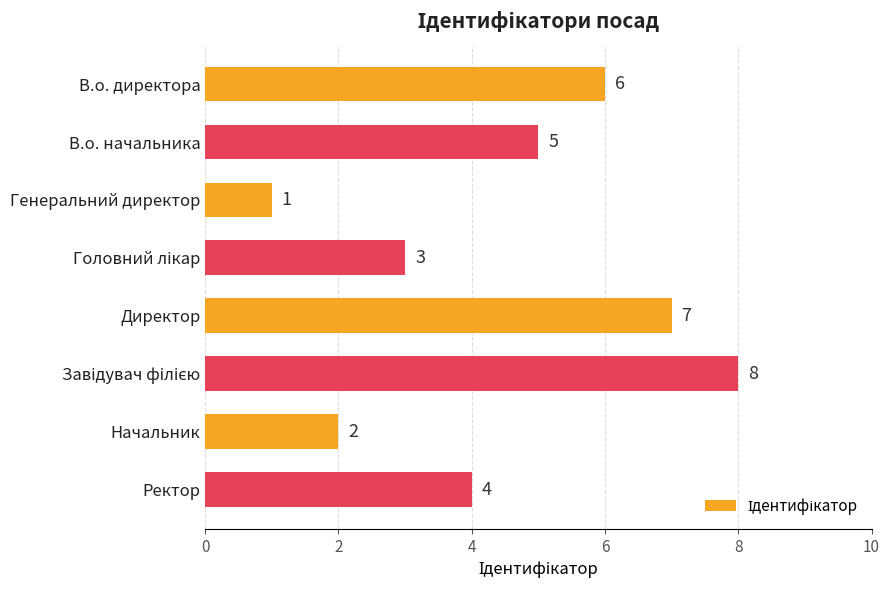

What is the label of the 3rd bar from the top?

Генеральний директор